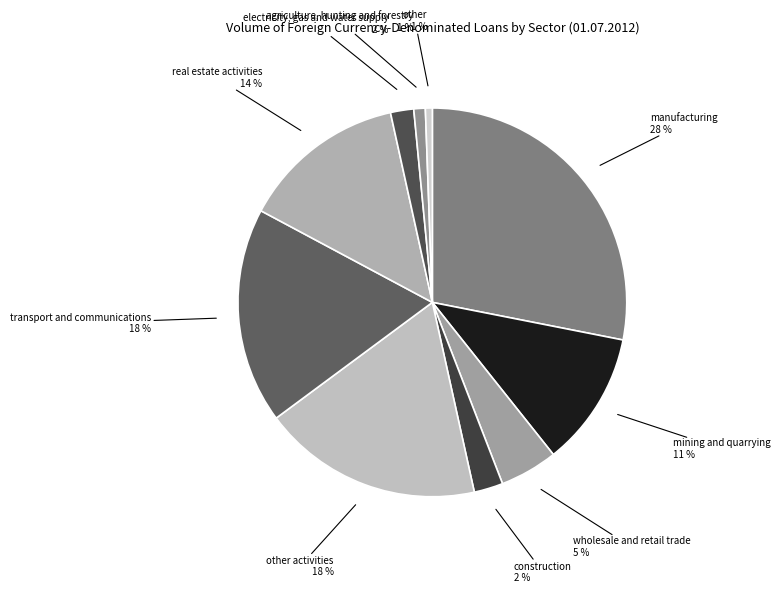

What percentage is the manufacturing slice, to the nearest percent?

28%